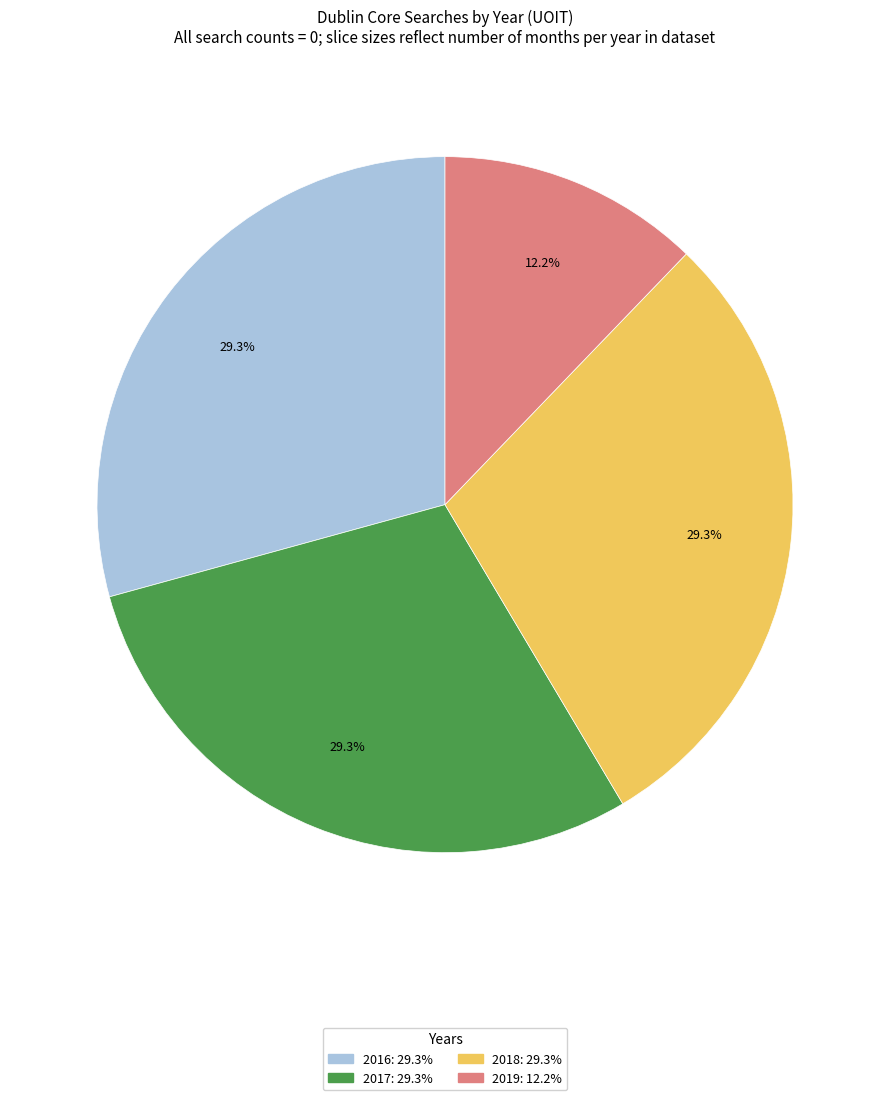

Is there a majority slice in this chart?

No